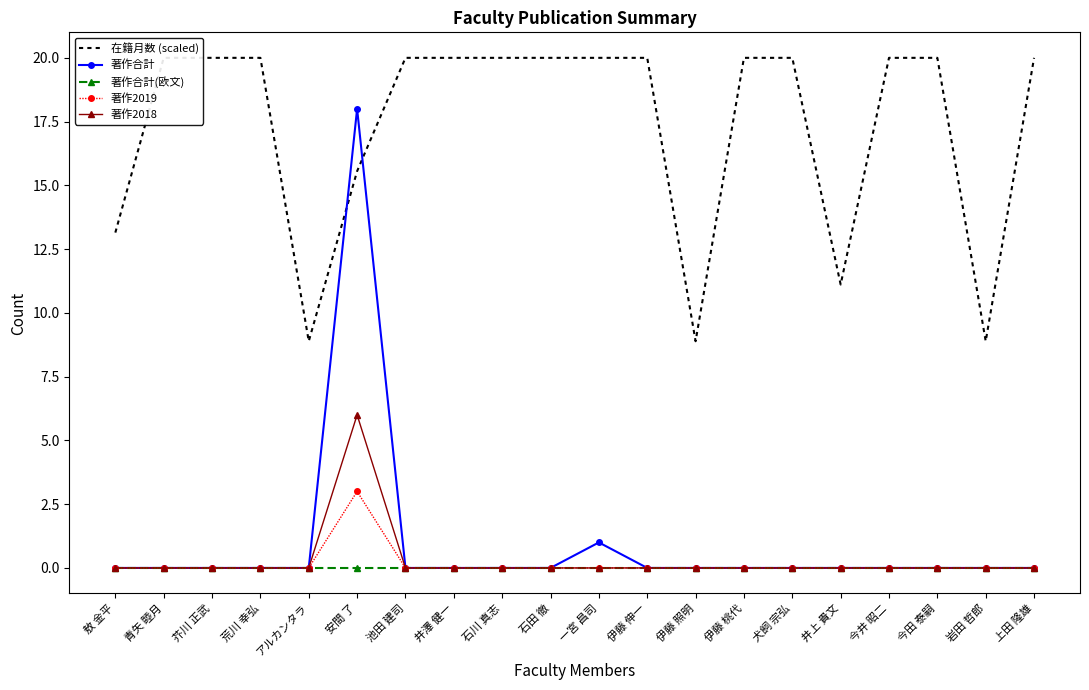

At how many categories does at least one series exceed 13?

16